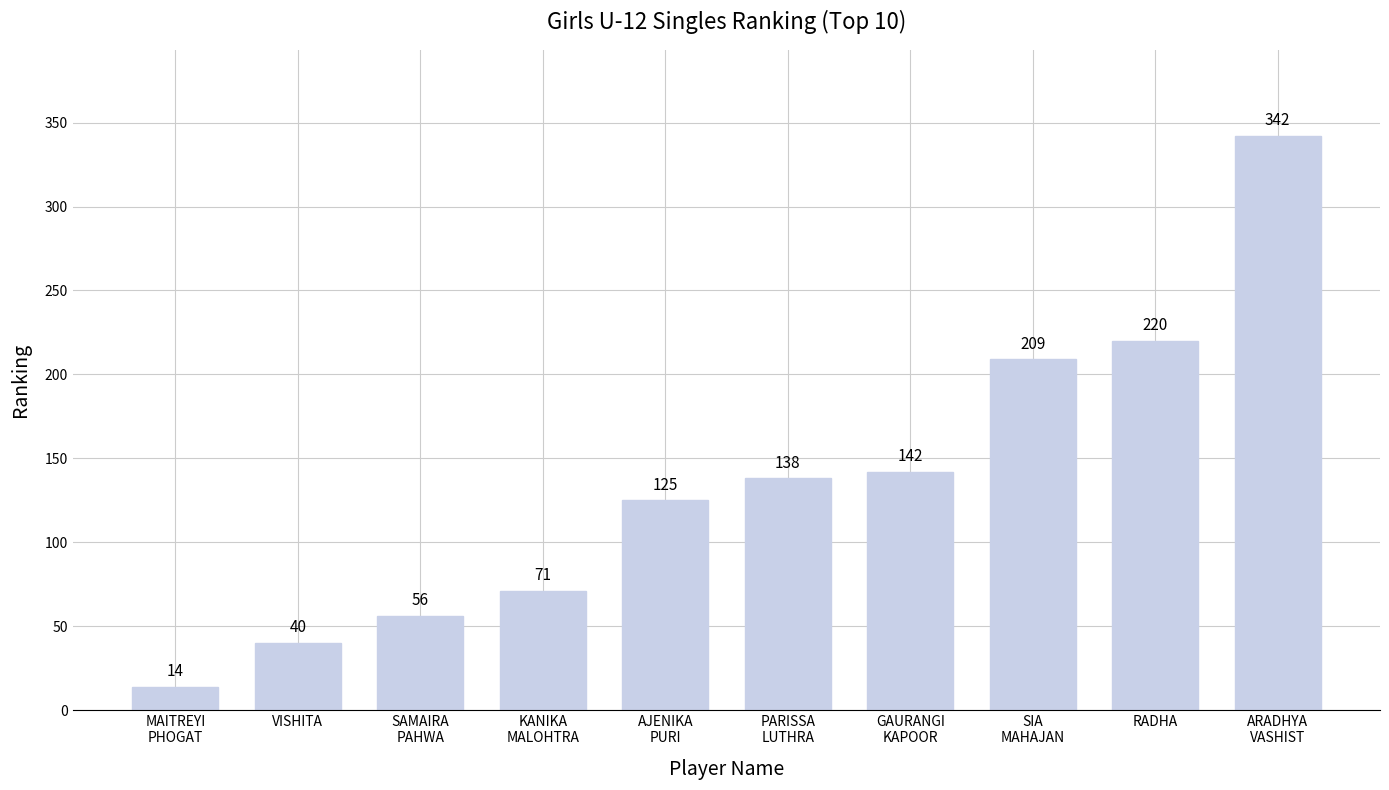

What is the maximum value shown in the chart?

342